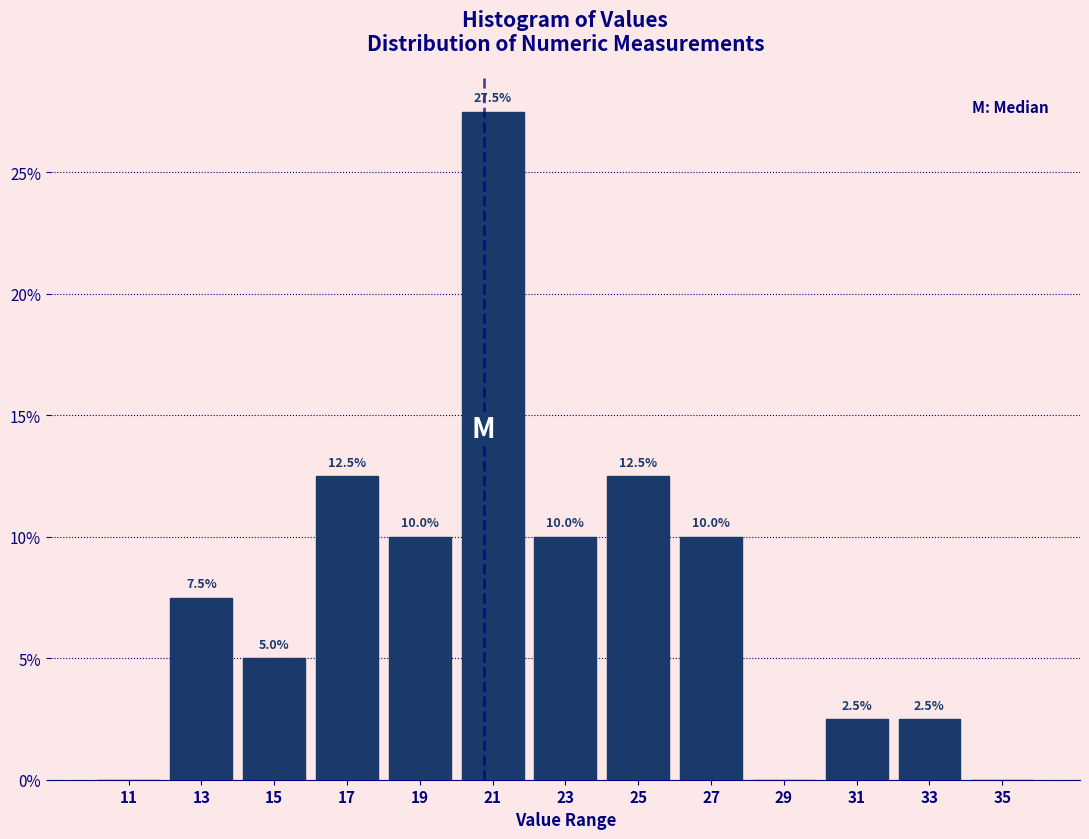

Which range on the x-axis has the tallest bar?

20 to 22